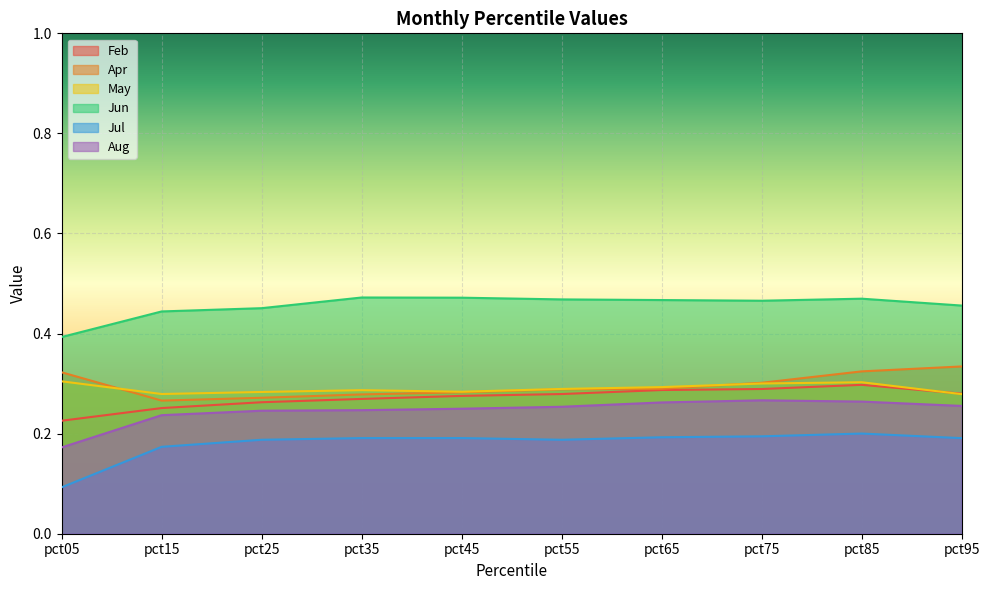

Which series has the largest range (max minus min)?

Jul